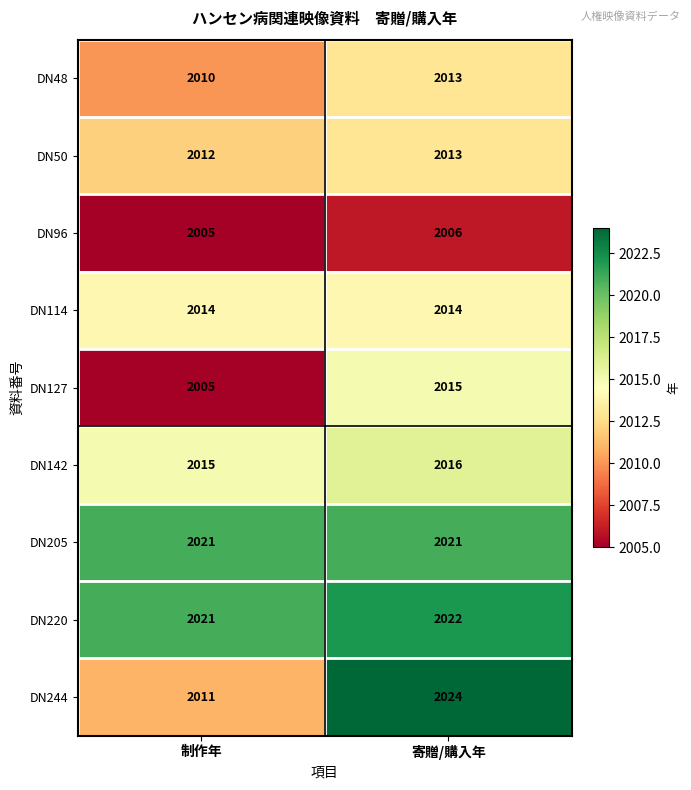

The value of DN48 at 制作年 is 638. True or false?

False